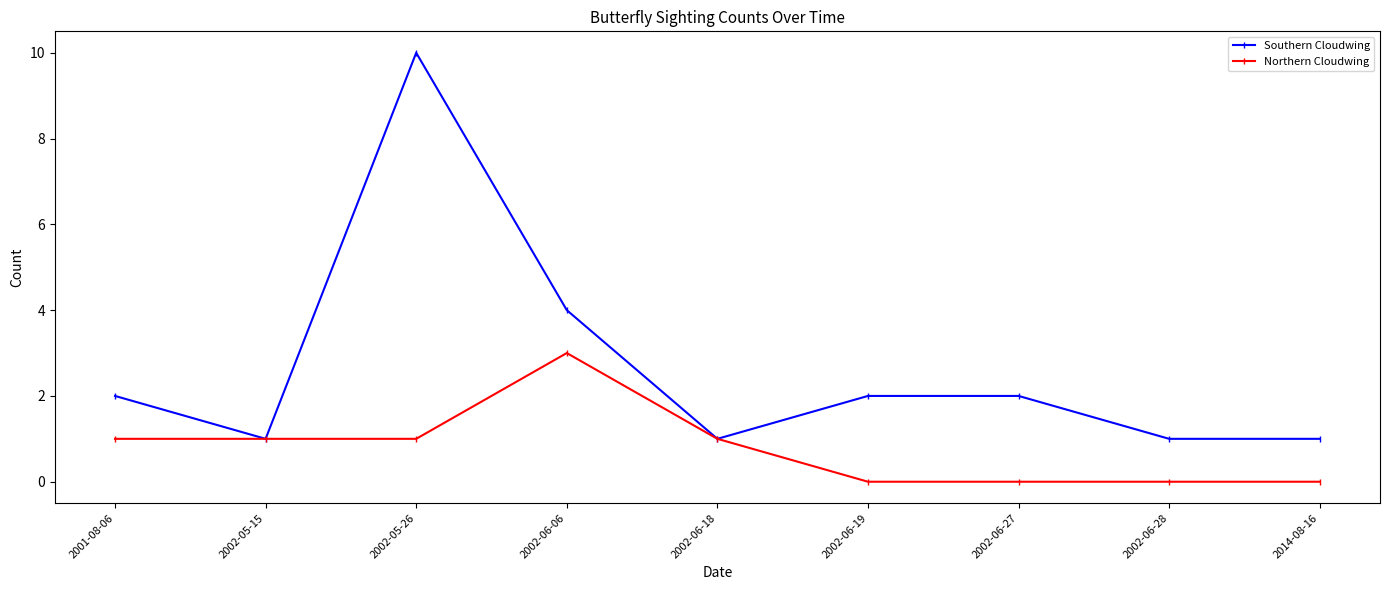

Rank the series by their average value, from highest to lowest.

Southern Cloudwing, Northern Cloudwing